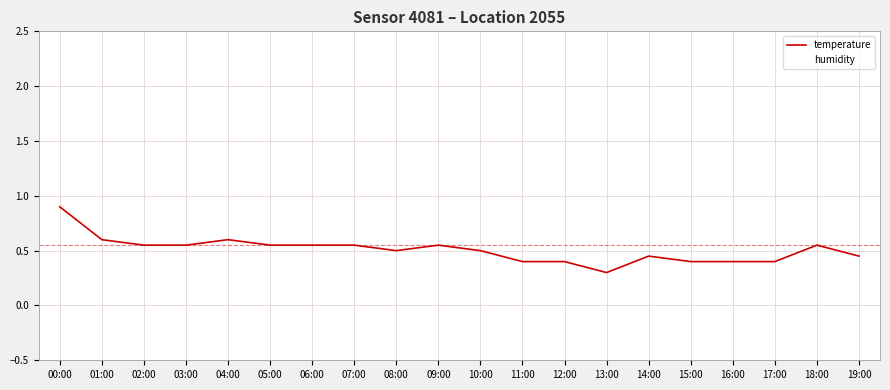

What is the maximum value for temperature?

0.9